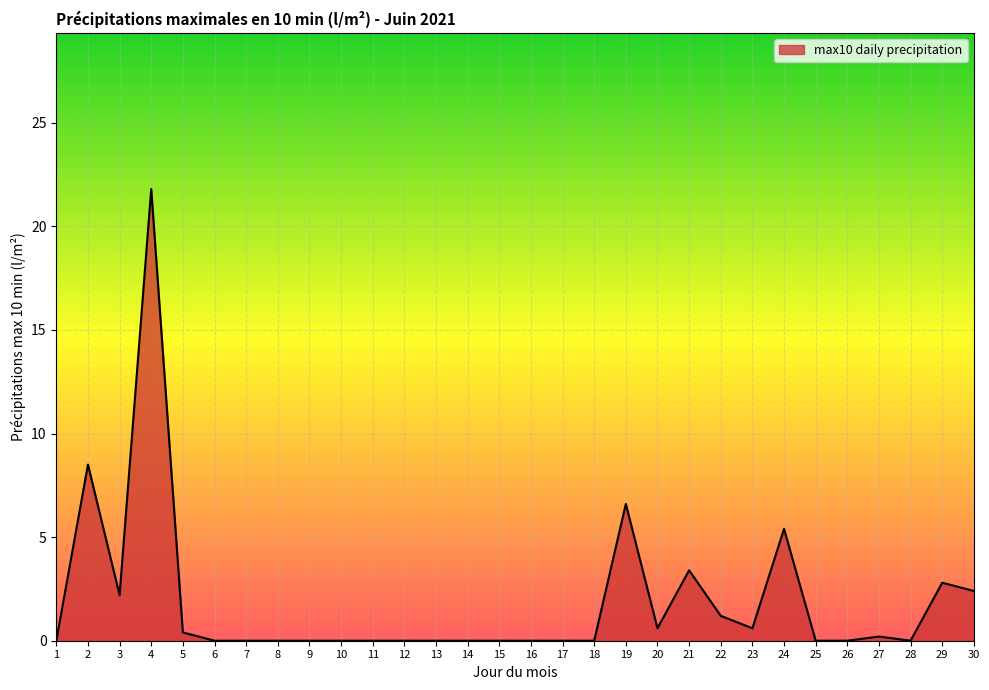

What is the difference between the values at 27 and 30?

2.2